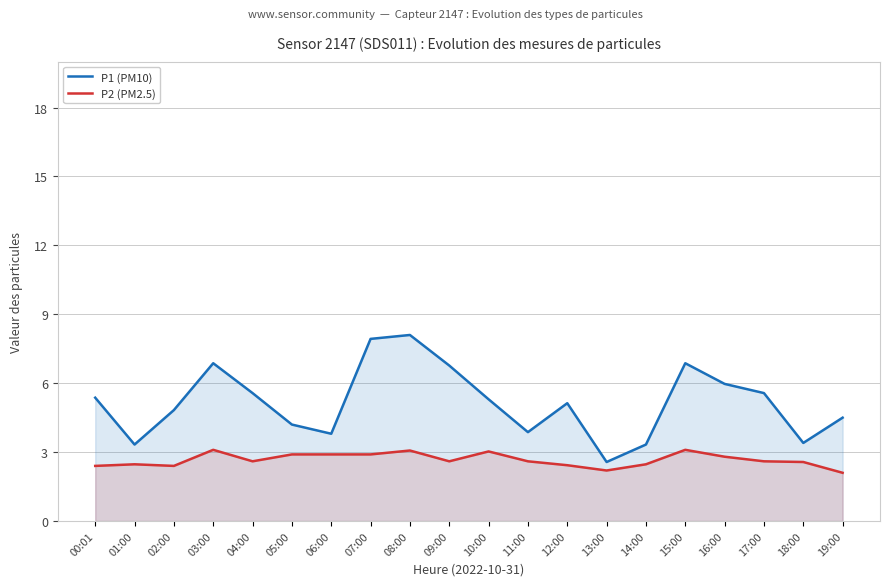

Rank the series at 08:00 from highest to lowest value.

P1 (PM10), P2 (PM2.5)